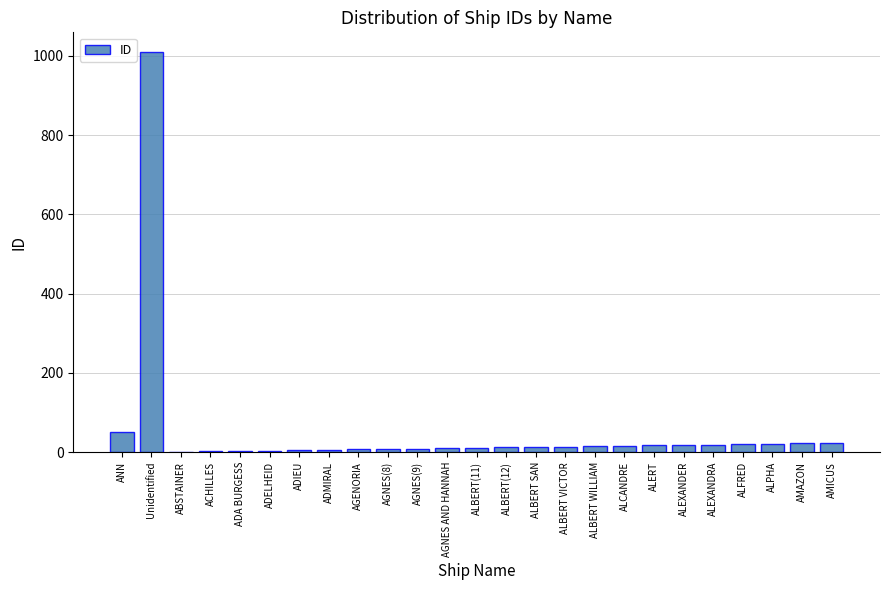

At which label is the value closest to 505?

ANN